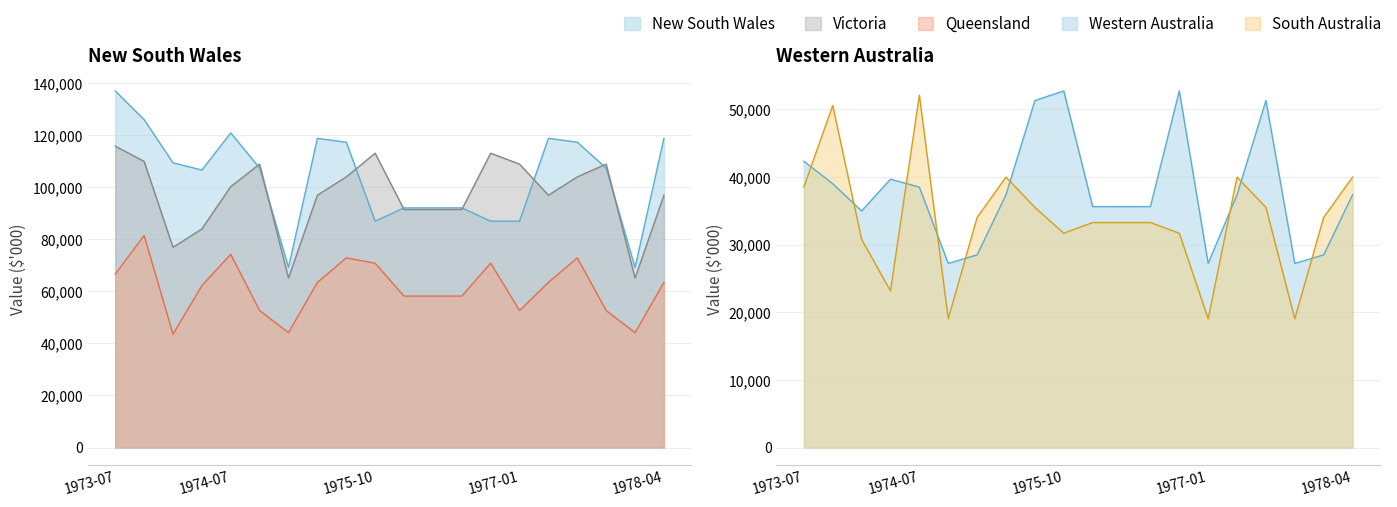

How many lines are shown in the chart?

5